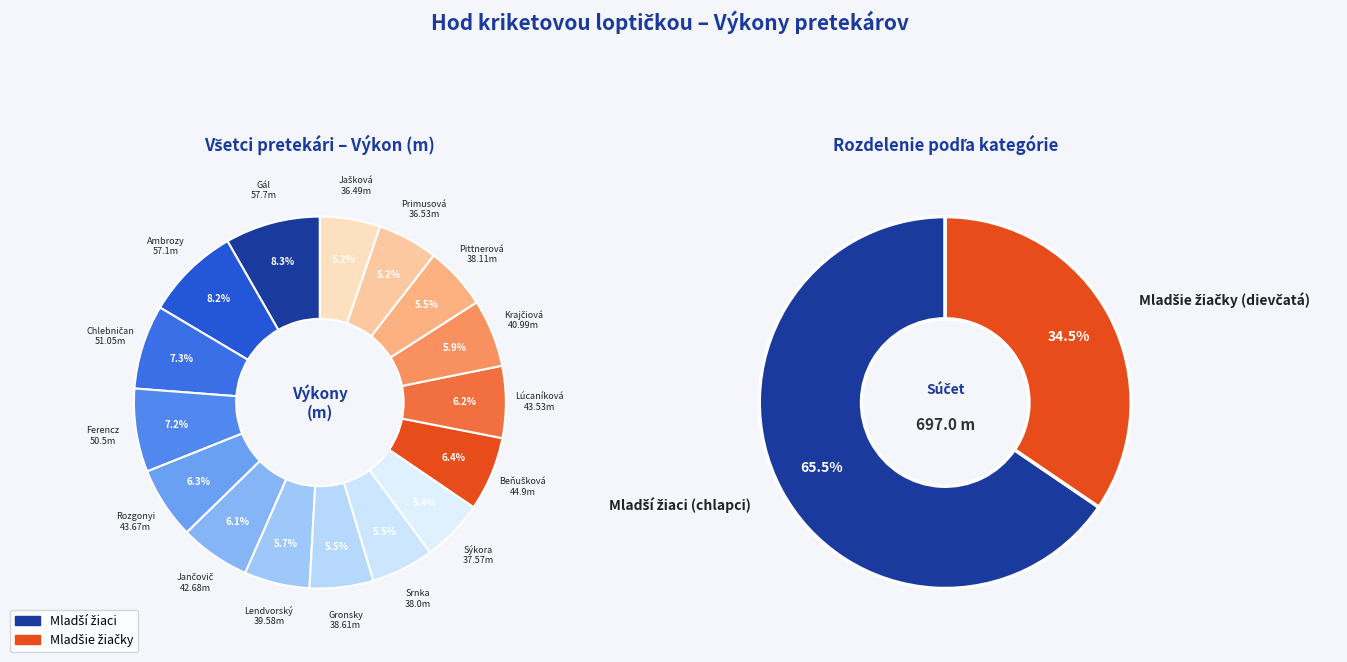

How many slices are in this pie chart?

16